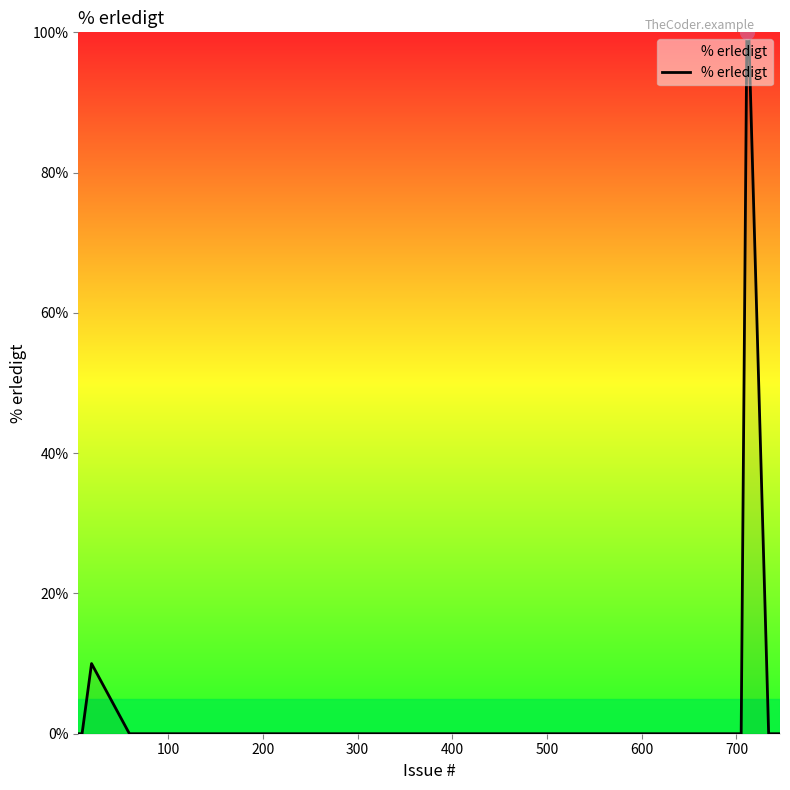

What is the maximum value shown in the chart?

100